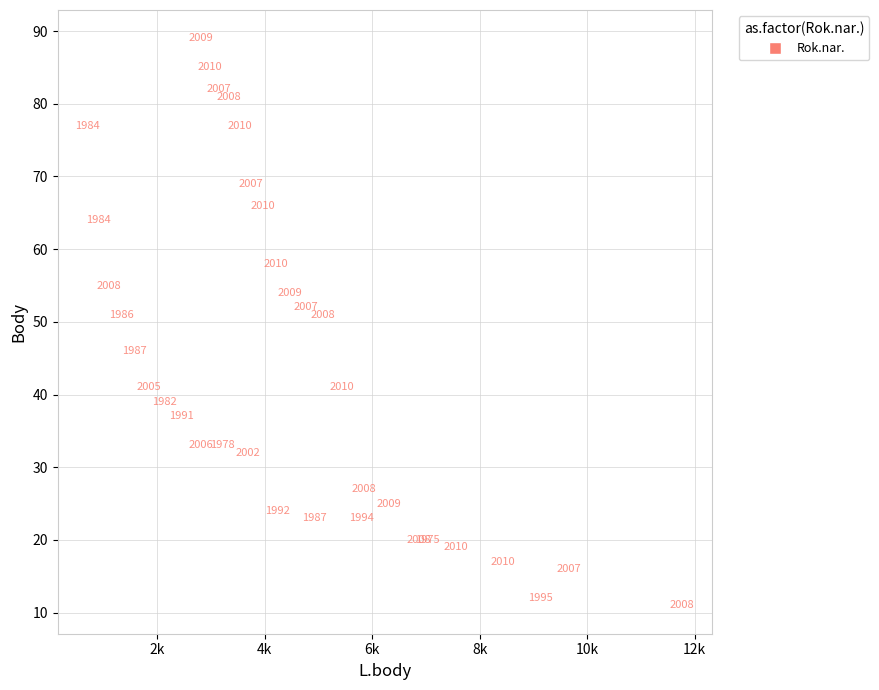

What Y value in the scatter plot is closest to 50?

51